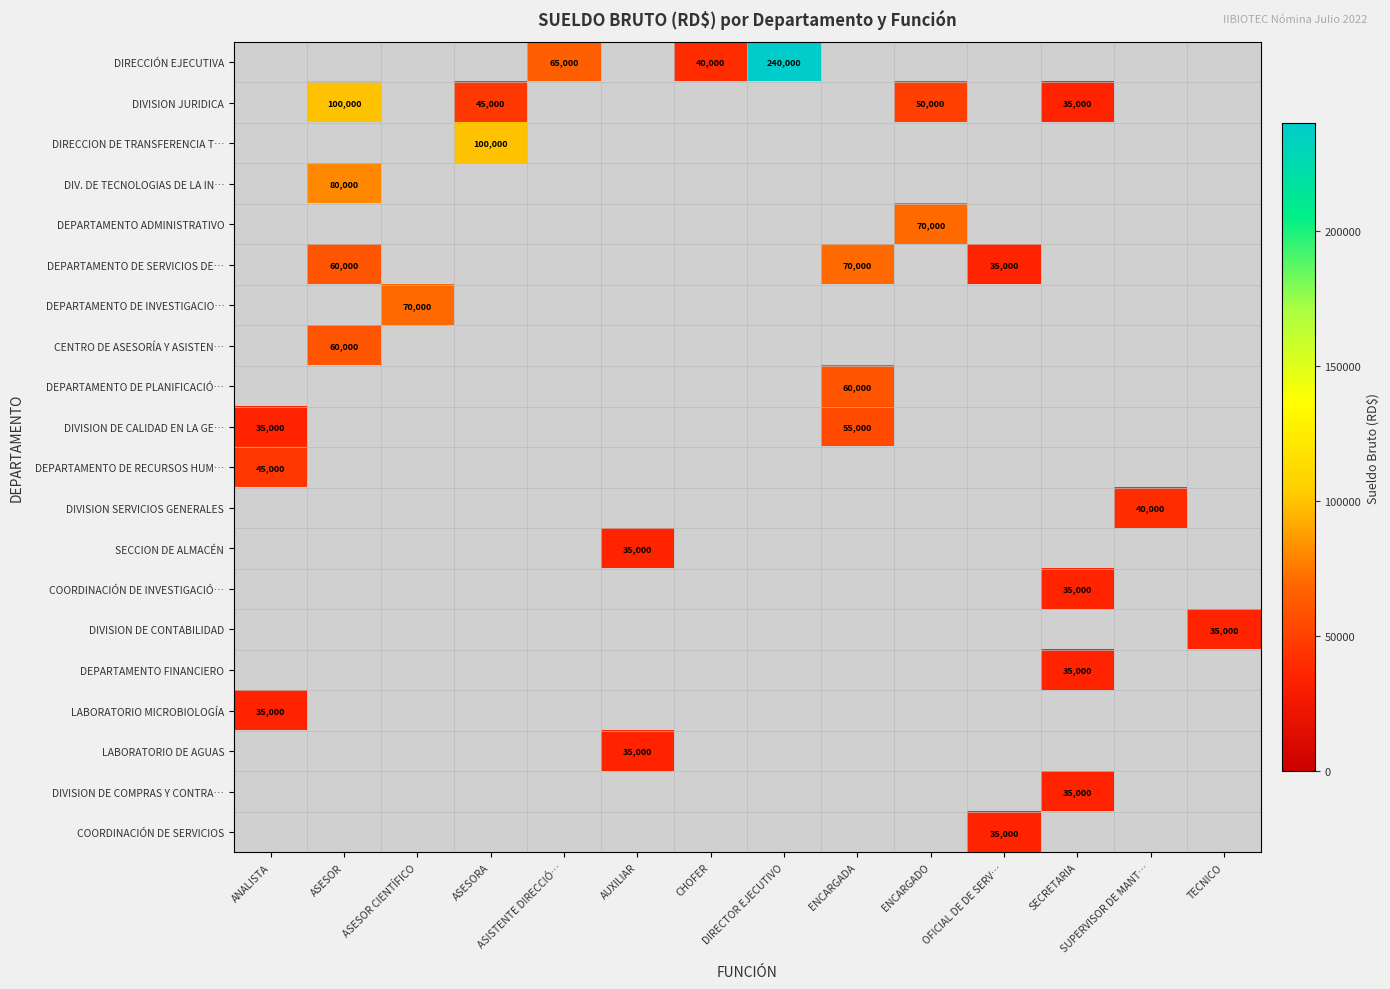

True or false: COORDINACIÓN DE SERVICIOS has a value of 35000 at OFICIAL DE DE SERV….

True